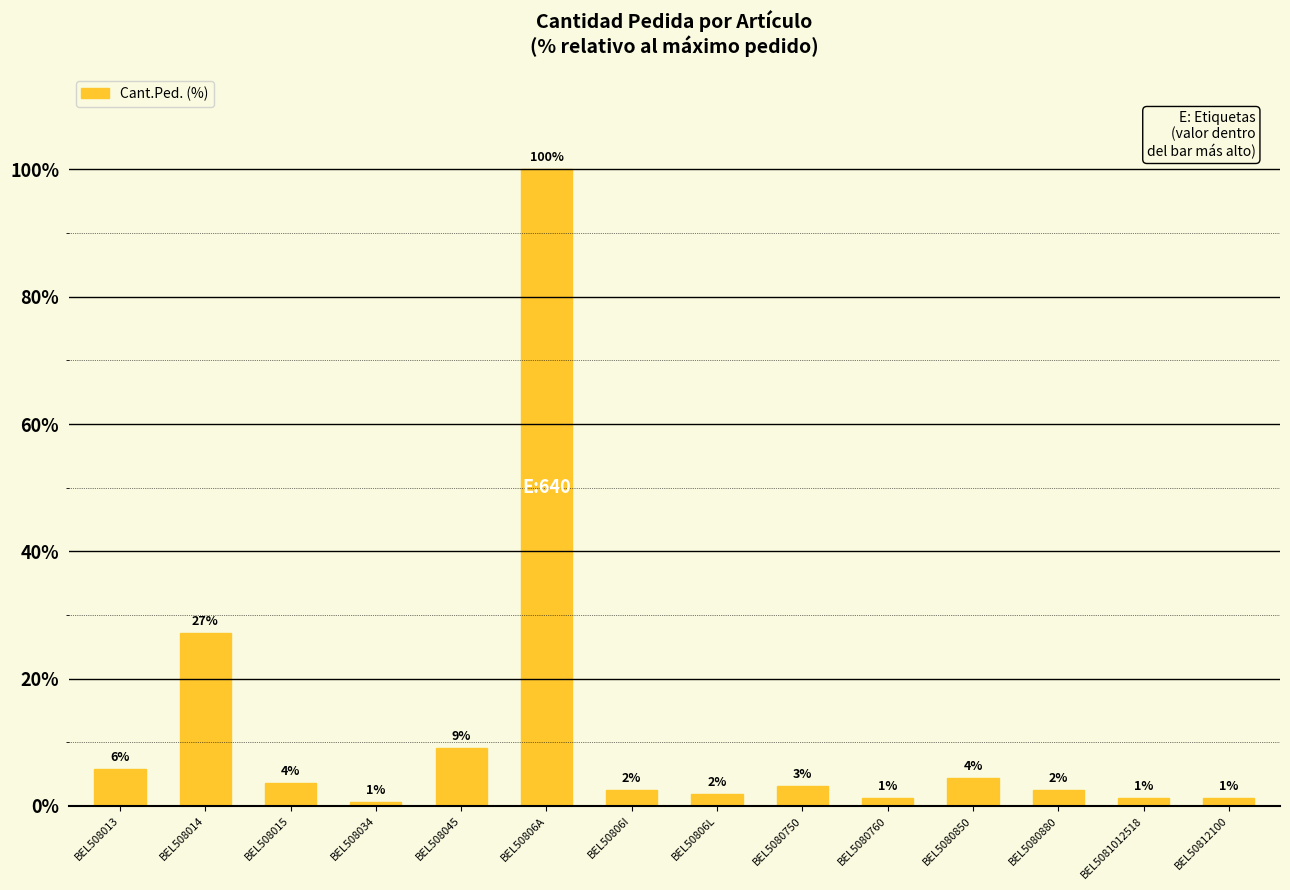

The value at BEL508045 is 9.1. True or false?

True